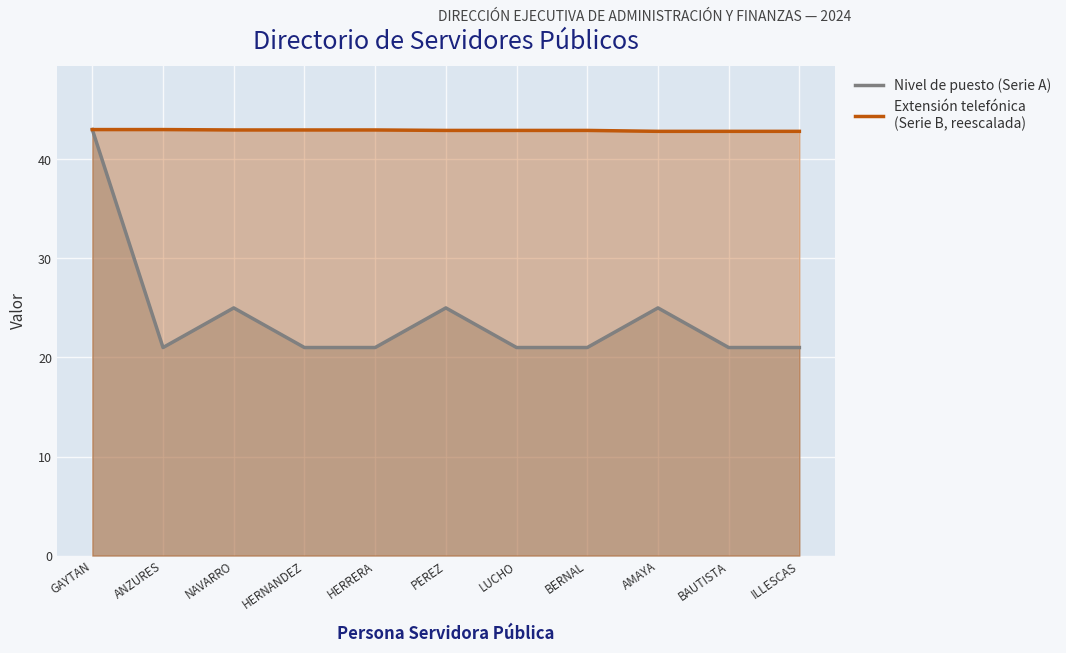

What is the minimum value shown in the chart?

21.0